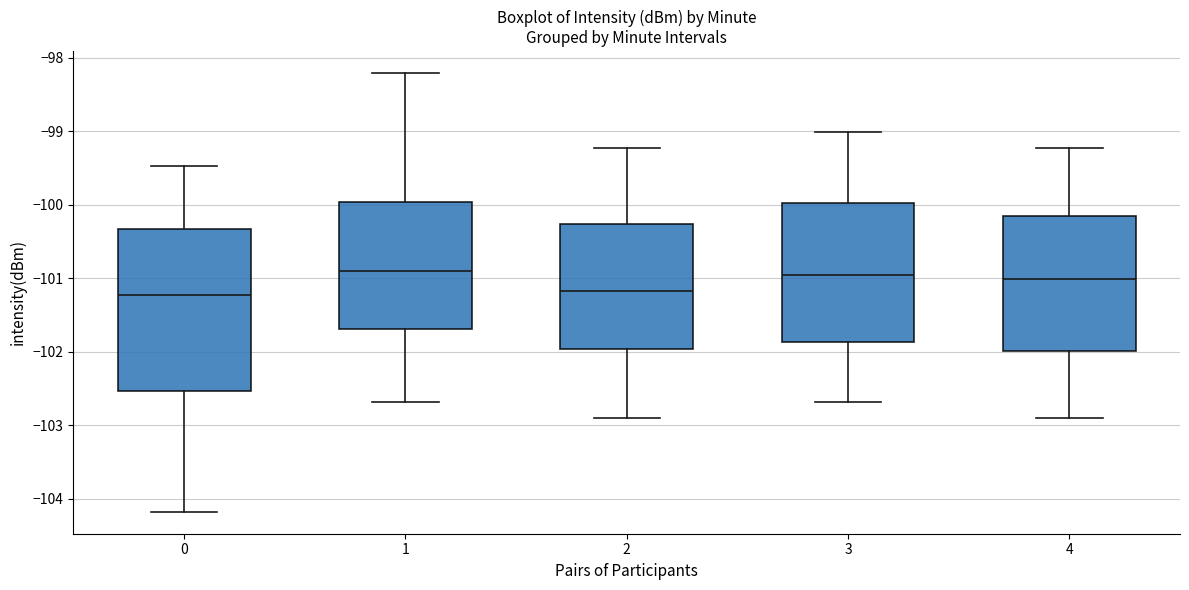

Which box is the tallest, from its lower edge to its upper edge?

0